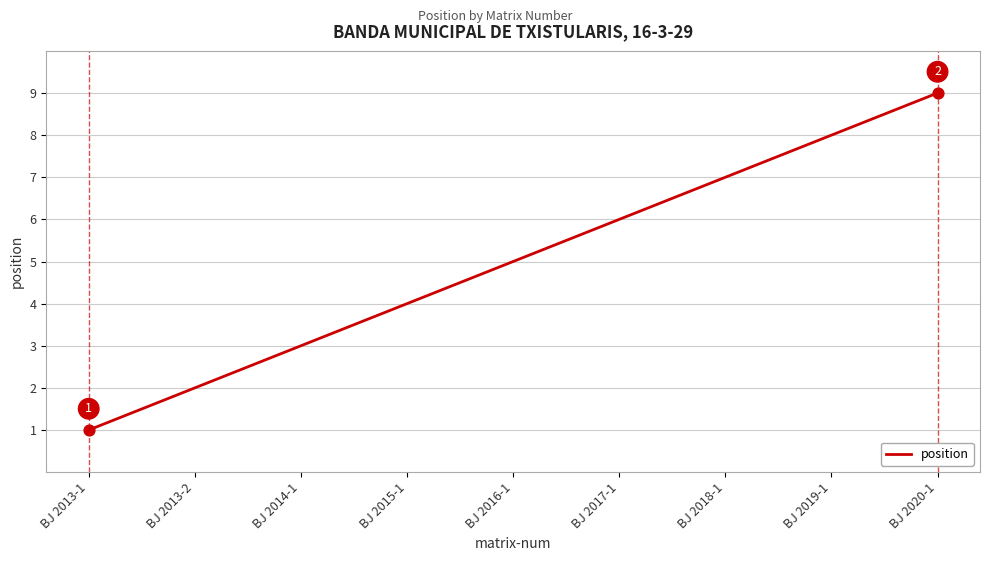

Approximately how many times larger is the value at BJ 2013-2 compared to BJ 2020-1?

0.2